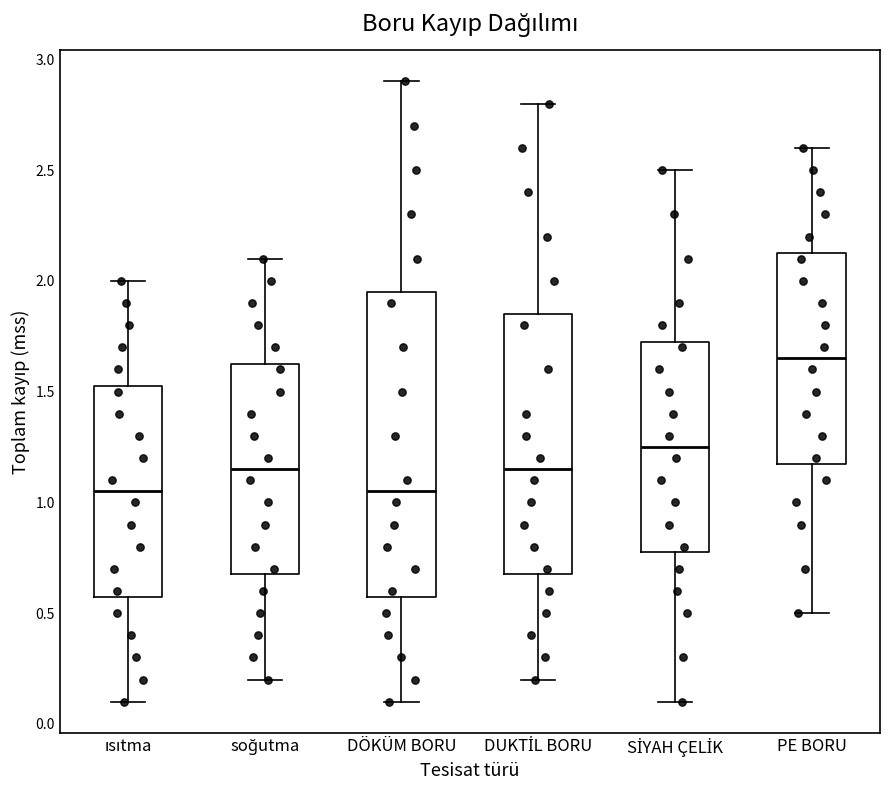

Reading left to right, read every box against the y-axis: the position of its median line, the range the box covers, and the ends of its whiskers. The values are not printed on the chart, so give them approximately, as read against the axis.

ısıtma: median 1.05, box 0.60 to 1.55, whiskers 0.10 to 2.00
soğutma: median 1.15, box 0.70 to 1.65, whiskers 0.20 to 2.10
DÖKÜM BORU: median 1.05, box 0.60 to 1.95, whiskers 0.10 to 2.90
DUKTİL BORU: median 1.15, box 0.70 to 1.85, whiskers 0.20 to 2.80
SİYAH ÇELİK: median 1.25, box 0.80 to 1.75, whiskers 0.10 to 2.50
PE BORU: median 1.65, box 1.20 to 2.15, whiskers 0.50 to 2.60